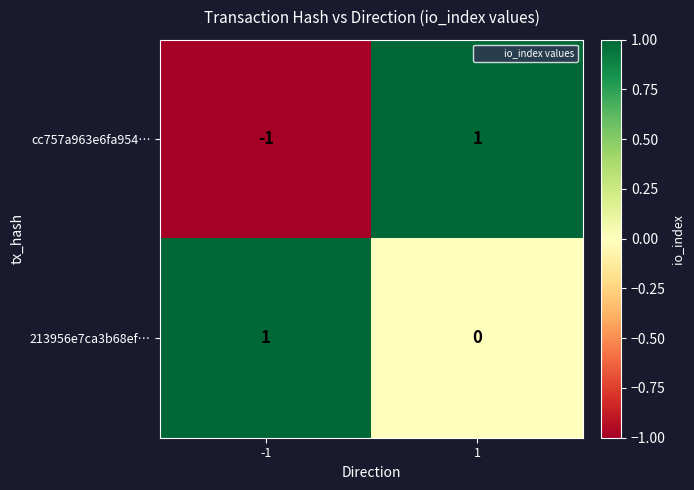

Which series has the largest total across all categories?

213956e7ca3b68ef…